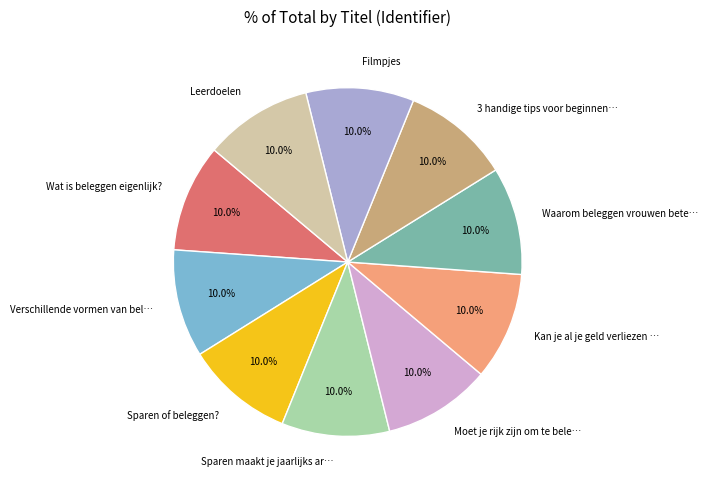

What percentage do Waarom beleggen vrouwen bete… and Wat is beleggen eigenlijk? together represent?

20.0%